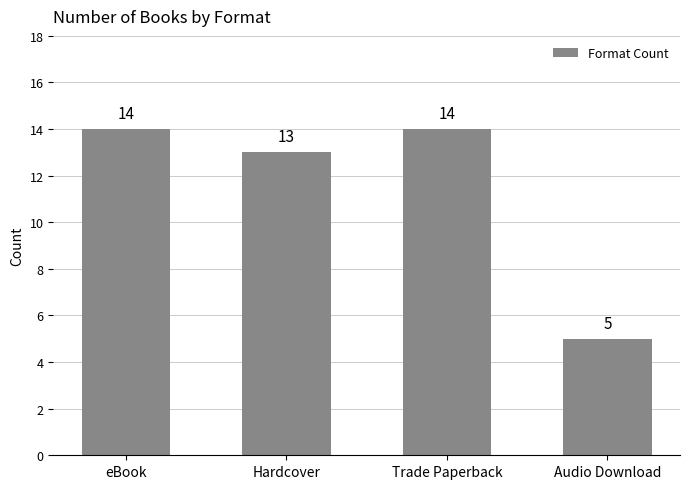

Reading right to left, list all the values displayed in this chart.

5	14	13	14